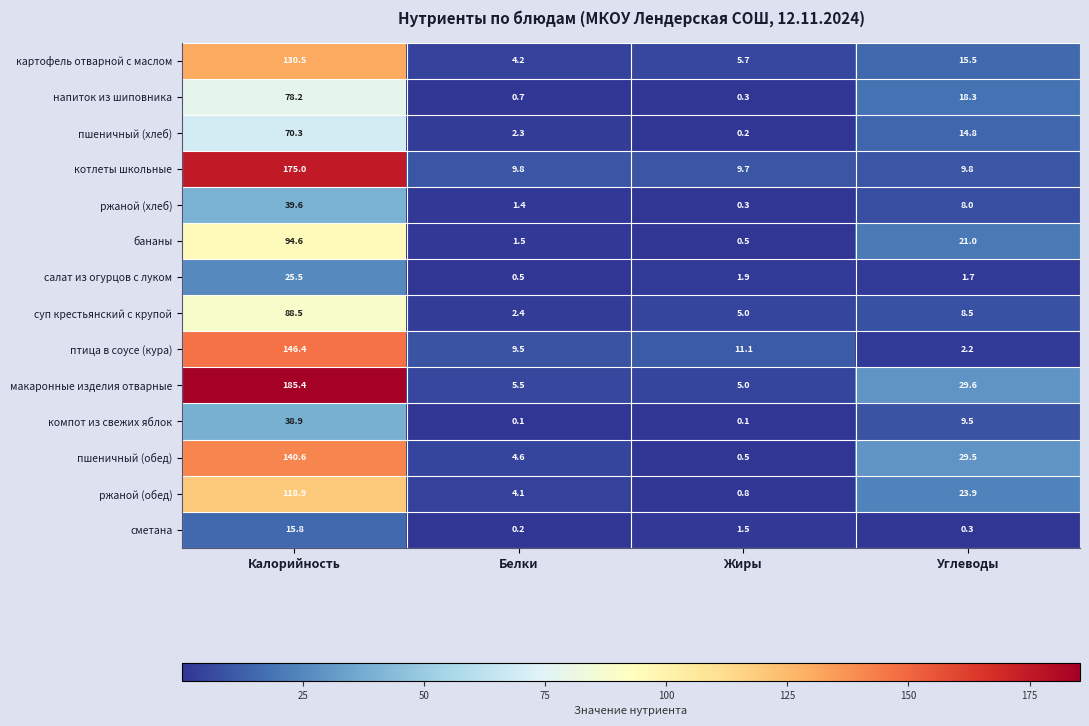

What is the difference between the highest and lowest values at Калорийность?

169.6